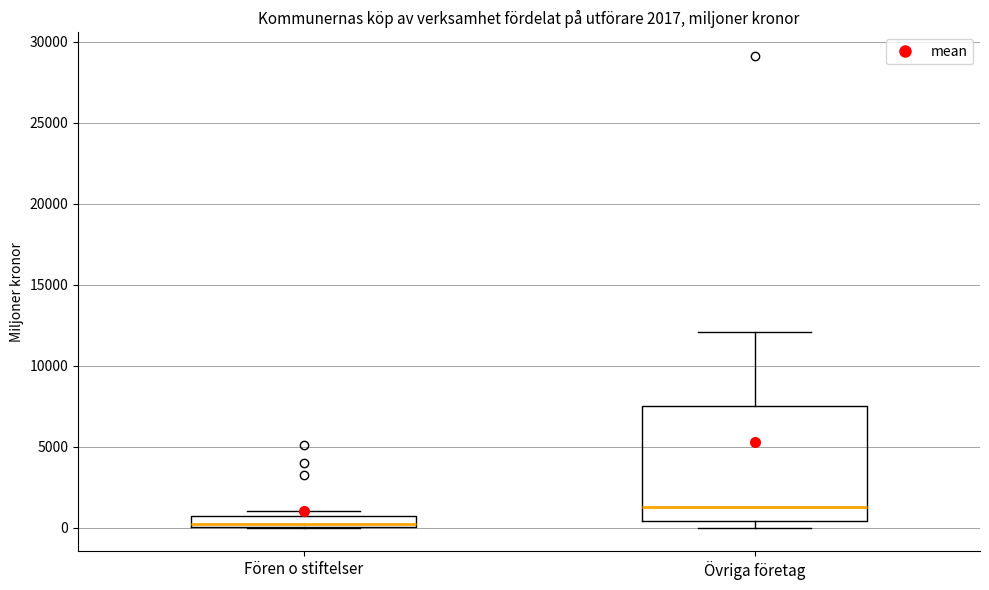

Which box is the tallest, from its lower edge to its upper edge?

Övriga företag